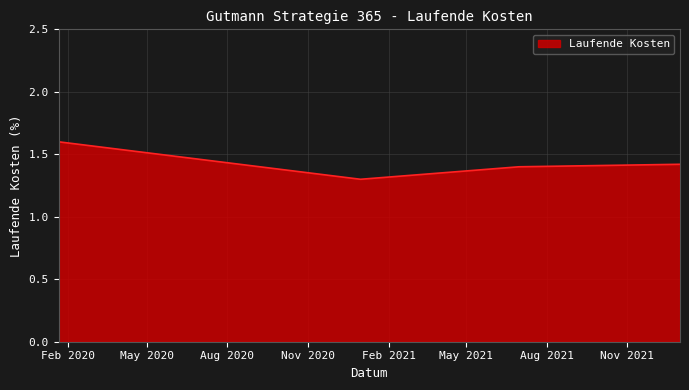

How many values are between 1 and 2?

4